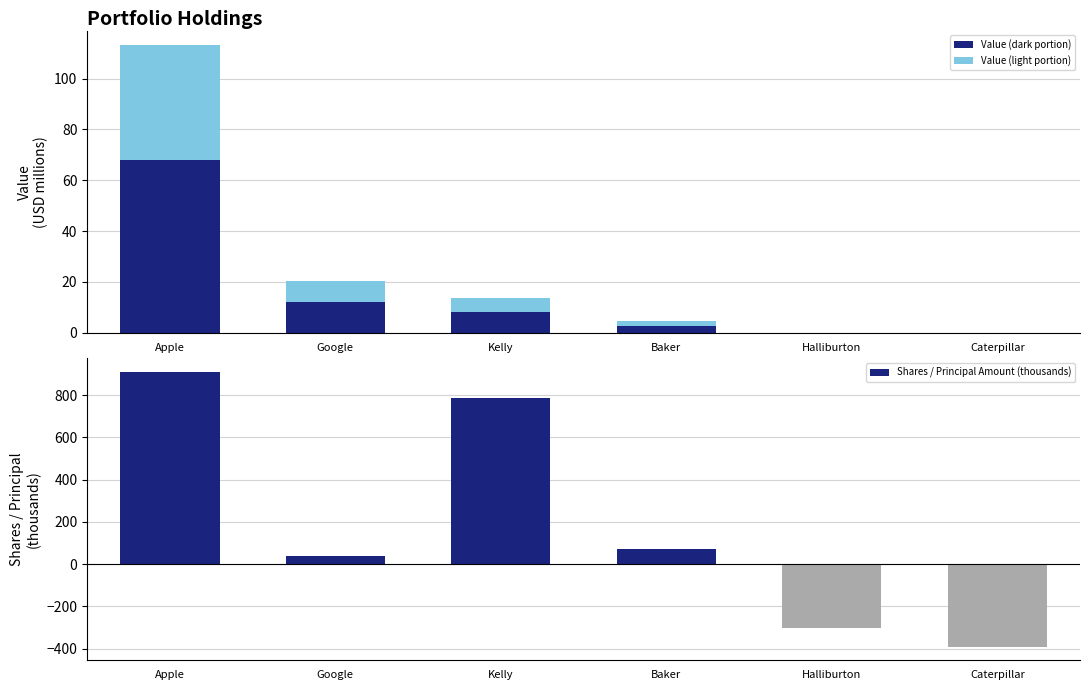

What is the sum of all Value (light portion) values?

60.7